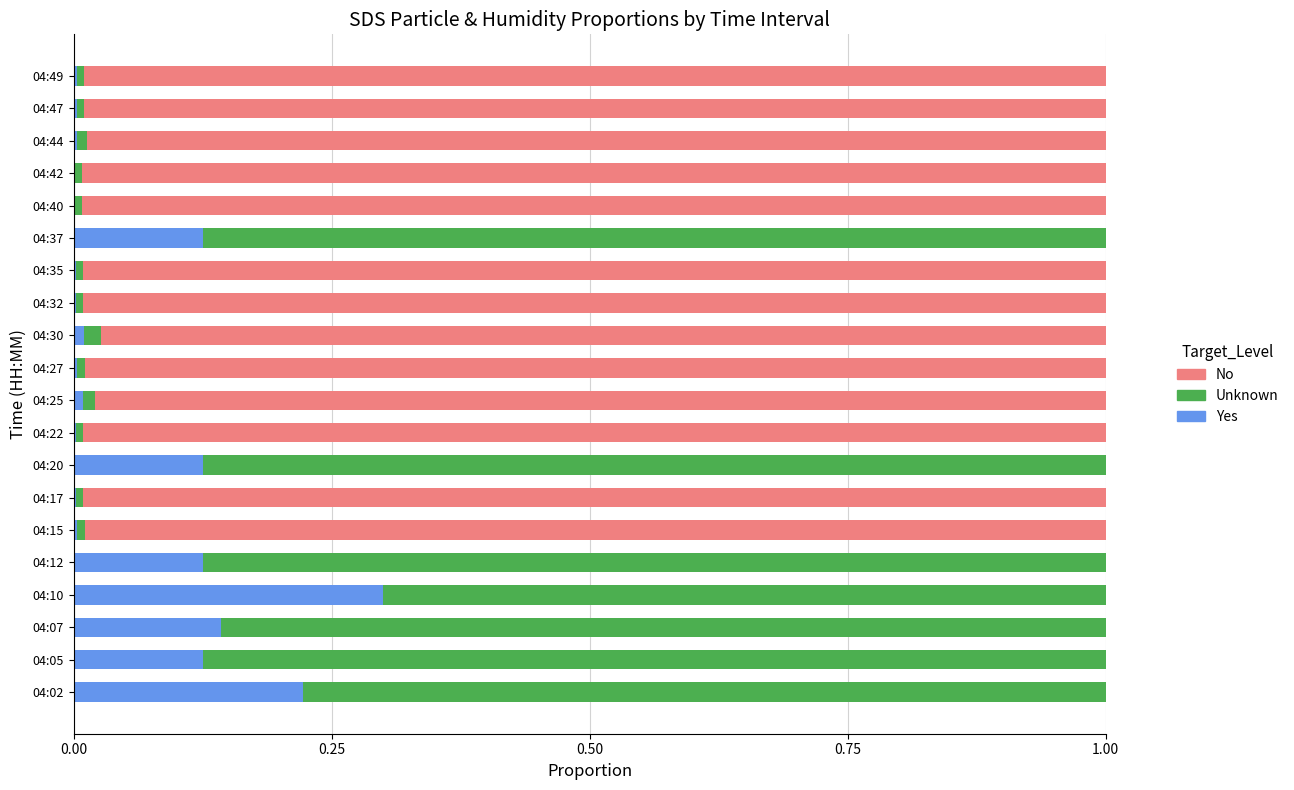

What is the highest value of the Yes series?

0.3